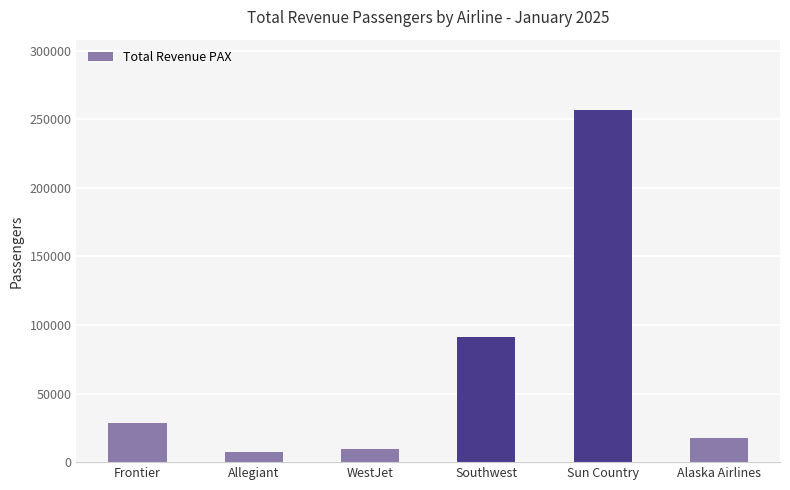

What is the change in value from Southwest to Sun Country?

+165456